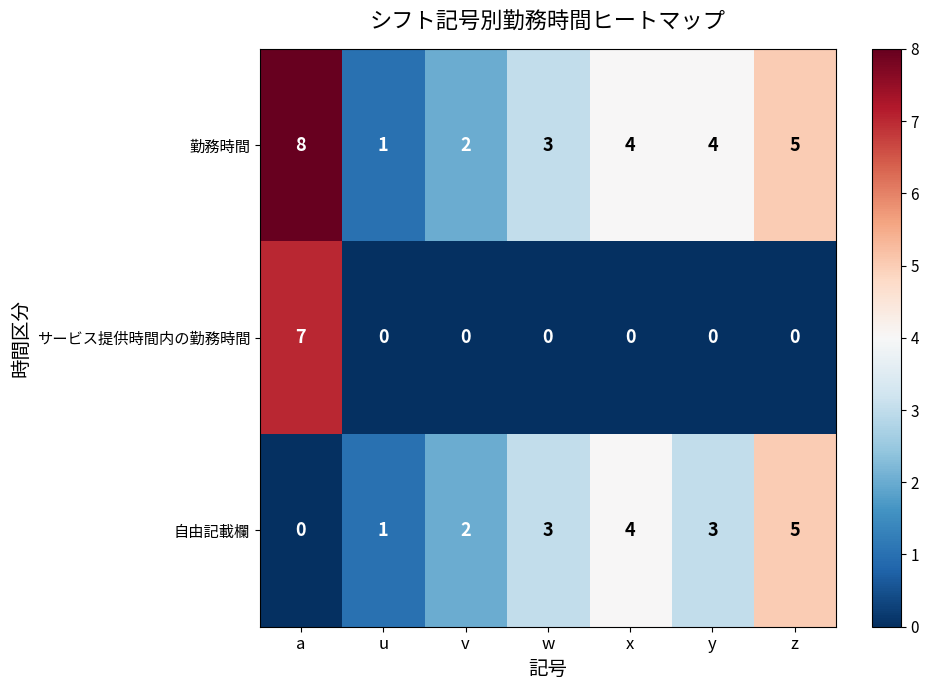

How many series are shown in this chart?

3